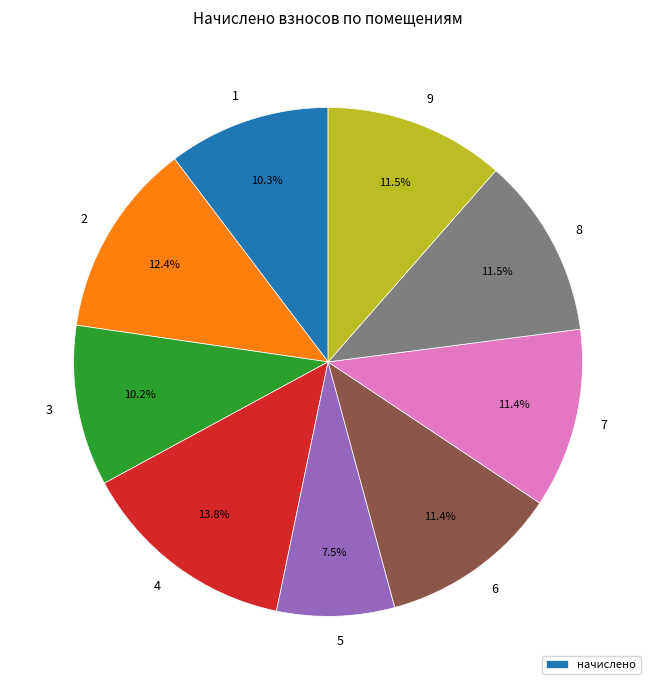

Is there any slice that represents more than half of the pie?

No